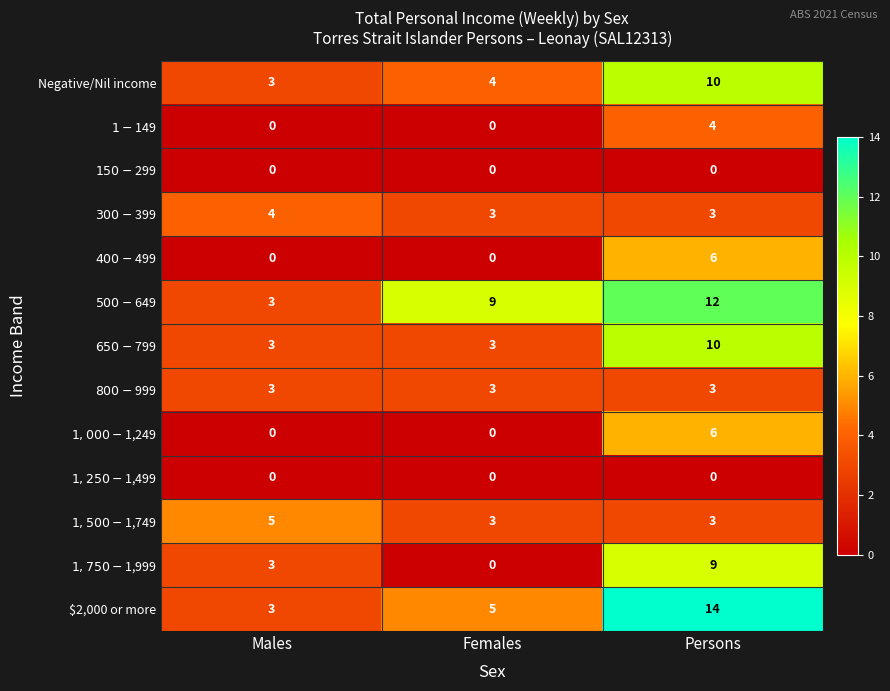

What is the difference between the highest and lowest values at Persons?

14